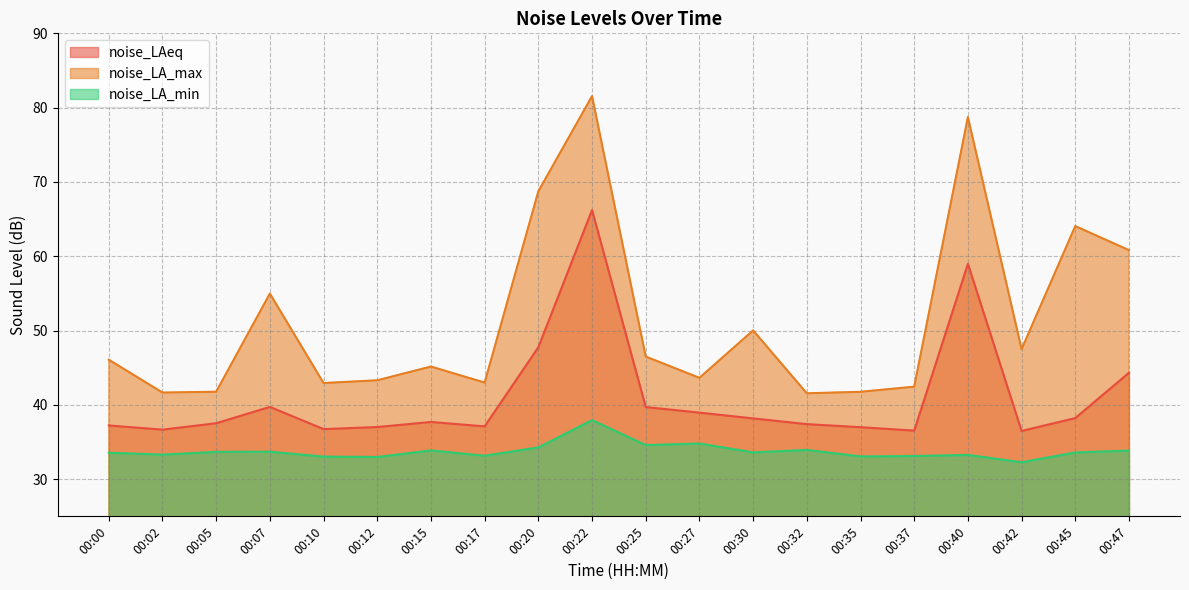

At which category is the sum across all series the highest?

00:22